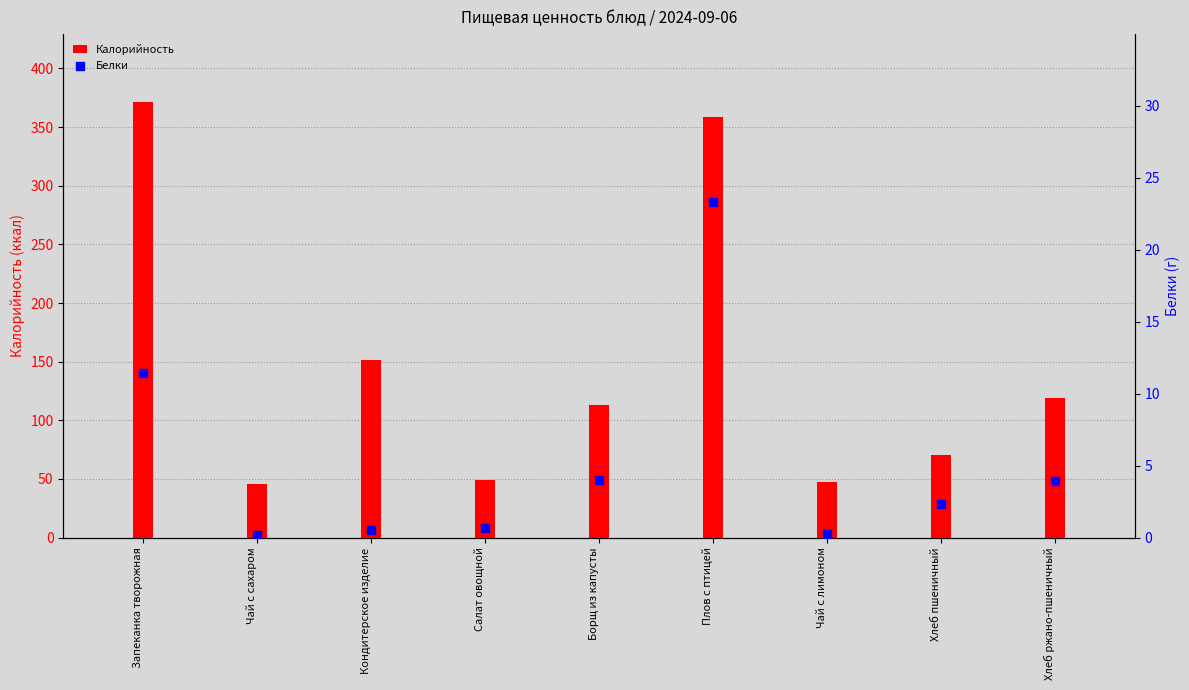

At how many categories does at least one series exceed 254?

2